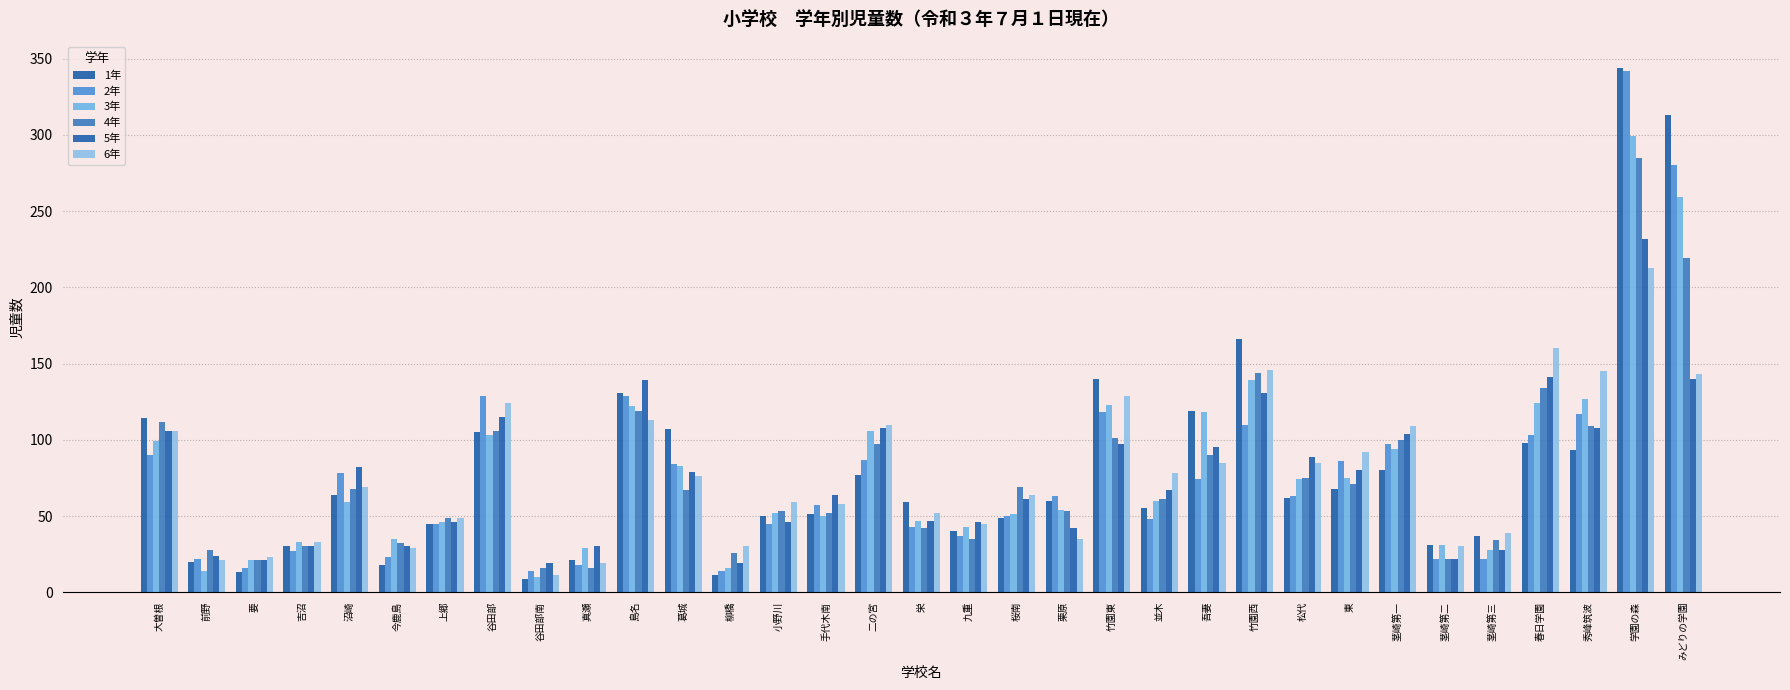

Reading right to left, transcribe all the data shown in this chart.

1年: みどりの学園=313	学園の森=344	秀峰筑波=93	春日学園=98	茎崎第三=37	茎崎第二=31	茎崎第一=80	東=68	松代=62	竹園西=166	吾妻=119	並木=55	竹園東=140	栗原=60	桜南=49	九重=40	栄=59	二の宮=77	手代木南=51	小野川=50	柳橋=11	葛城=107	島名=131	真瀬=21	谷田部南=9	谷田部=105	上郷=45	今鹿島=18	沼崎=64	吉沼=30	要=13	前野=20	大曽根=114
2年: みどりの学園=280	学園の森=342	秀峰筑波=117	春日学園=103	茎崎第三=22	茎崎第二=22	茎崎第一=97	東=86	松代=63	竹園西=110	吾妻=74	並木=48	竹園東=118	栗原=63	桜南=50	九重=37	栄=43	二の宮=87	手代木南=57	小野川=45	柳橋=14	葛城=84	島名=129	真瀬=18	谷田部南=14	谷田部=129	上郷=45	今鹿島=23	沼崎=78	吉沼=27	要=16	前野=22	大曽根=90
3年: みどりの学園=259	学園の森=299	秀峰筑波=127	春日学園=124	茎崎第三=28	茎崎第二=31	茎崎第一=94	東=75	松代=74	竹園西=139	吾妻=118	並木=60	竹園東=123	栗原=54	桜南=51	九重=43	栄=47	二の宮=106	手代木南=50	小野川=52	柳橋=16	葛城=83	島名=122	真瀬=29	谷田部南=10	谷田部=103	上郷=46	今鹿島=35	沼崎=59	吉沼=33	要=21	前野=14	大曽根=99
4年: みどりの学園=219	学園の森=285	秀峰筑波=109	春日学園=134	茎崎第三=34	茎崎第二=22	茎崎第一=100	東=71	松代=75	竹園西=144	吾妻=90	並木=61	竹園東=101	栗原=53	桜南=69	九重=35	栄=42	二の宮=97	手代木南=52	小野川=53	柳橋=26	葛城=67	島名=119	真瀬=16	谷田部南=16	谷田部=106	上郷=49	今鹿島=32	沼崎=68	吉沼=30	要=21	前野=28	大曽根=112
5年: みどりの学園=140	学園の森=232	秀峰筑波=108	春日学園=141	茎崎第三=28	茎崎第二=22	茎崎第一=104	東=80	松代=89	竹園西=131	吾妻=95	並木=67	竹園東=97	栗原=42	桜南=61	九重=46	栄=47	二の宮=108	手代木南=64	小野川=46	柳橋=19	葛城=79	島名=139	真瀬=30	谷田部南=19	谷田部=115	上郷=46	今鹿島=30	沼崎=82	吉沼=30	要=21	前野=24	大曽根=106
6年: みどりの学園=143	学園の森=213	秀峰筑波=145	春日学園=160	茎崎第三=39	茎崎第二=30	茎崎第一=109	東=92	松代=85	竹園西=146	吾妻=85	並木=78	竹園東=129	栗原=35	桜南=64	九重=45	栄=52	二の宮=110	手代木南=58	小野川=59	柳橋=30	葛城=76	島名=113	真瀬=19	谷田部南=11	谷田部=124	上郷=49	今鹿島=29	沼崎=69	吉沼=33	要=23	前野=21	大曽根=106